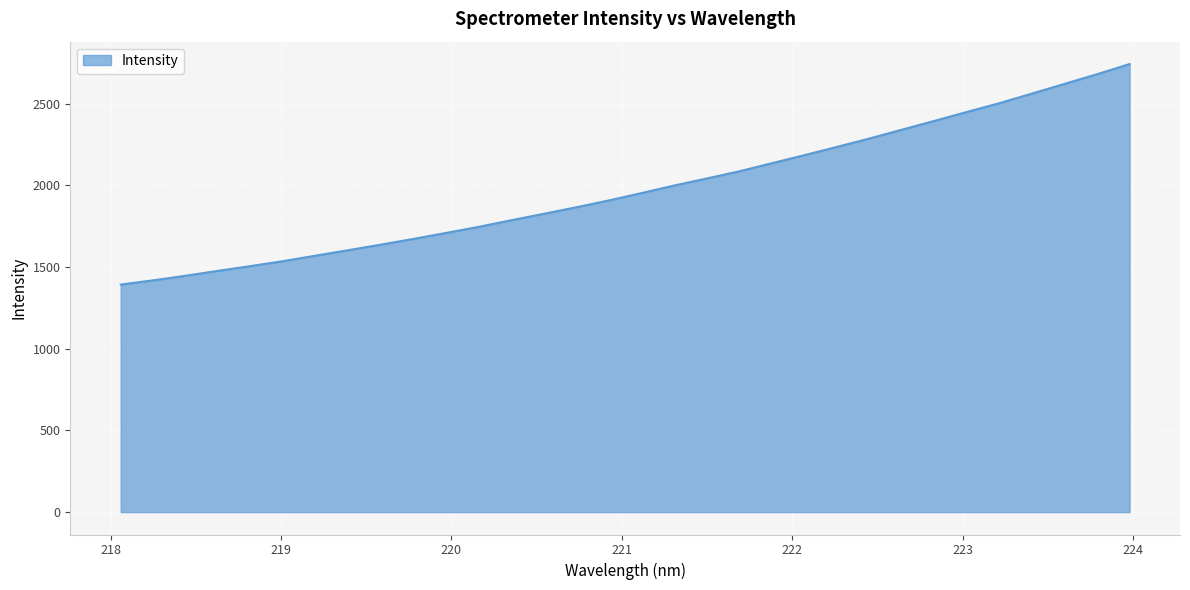

What is the difference between the maximum and minimum values?

1350.1